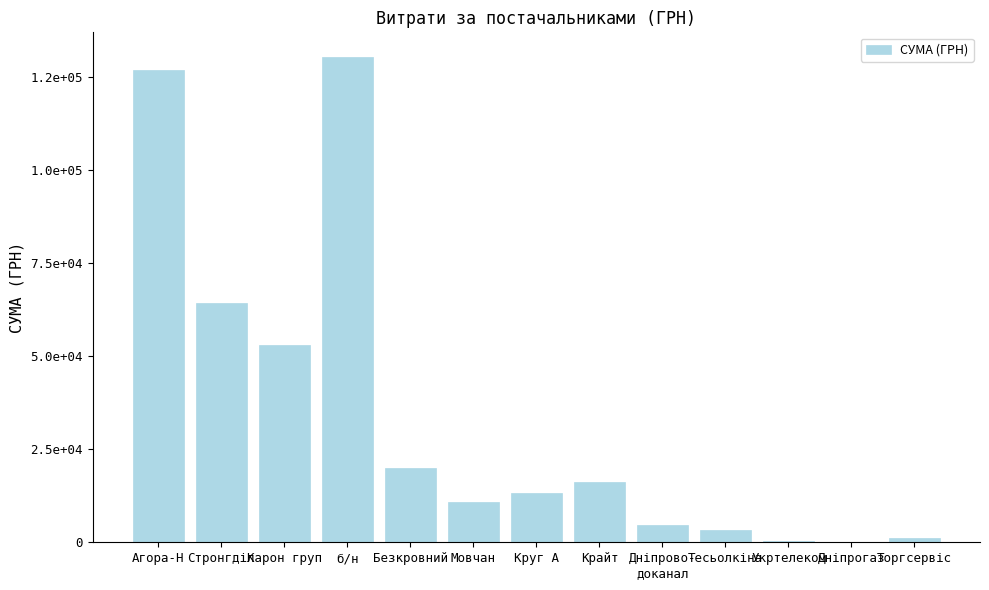

What is the maximum value shown in the chart?

130379.7